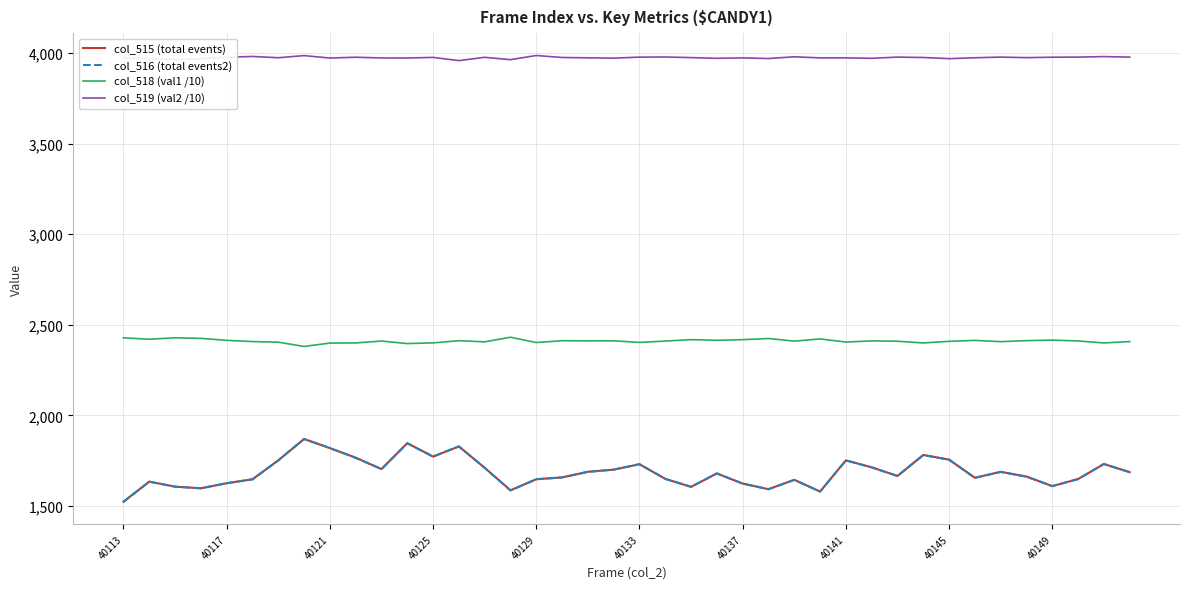

What is the smallest value displayed?

1523.0